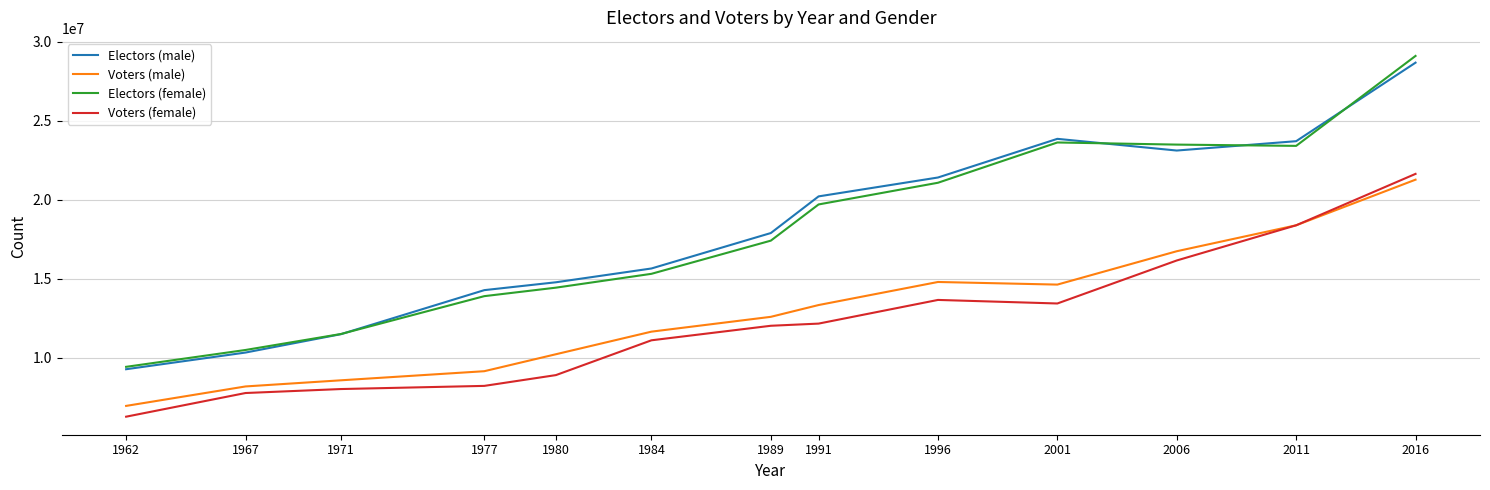

What is the difference between the maximum and minimum values in the Electors (female) series?

19692899